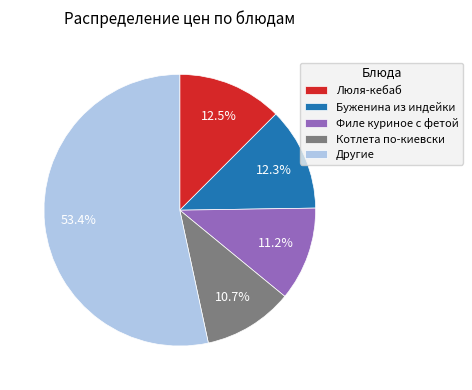

Does any single category account for the majority?

Yes